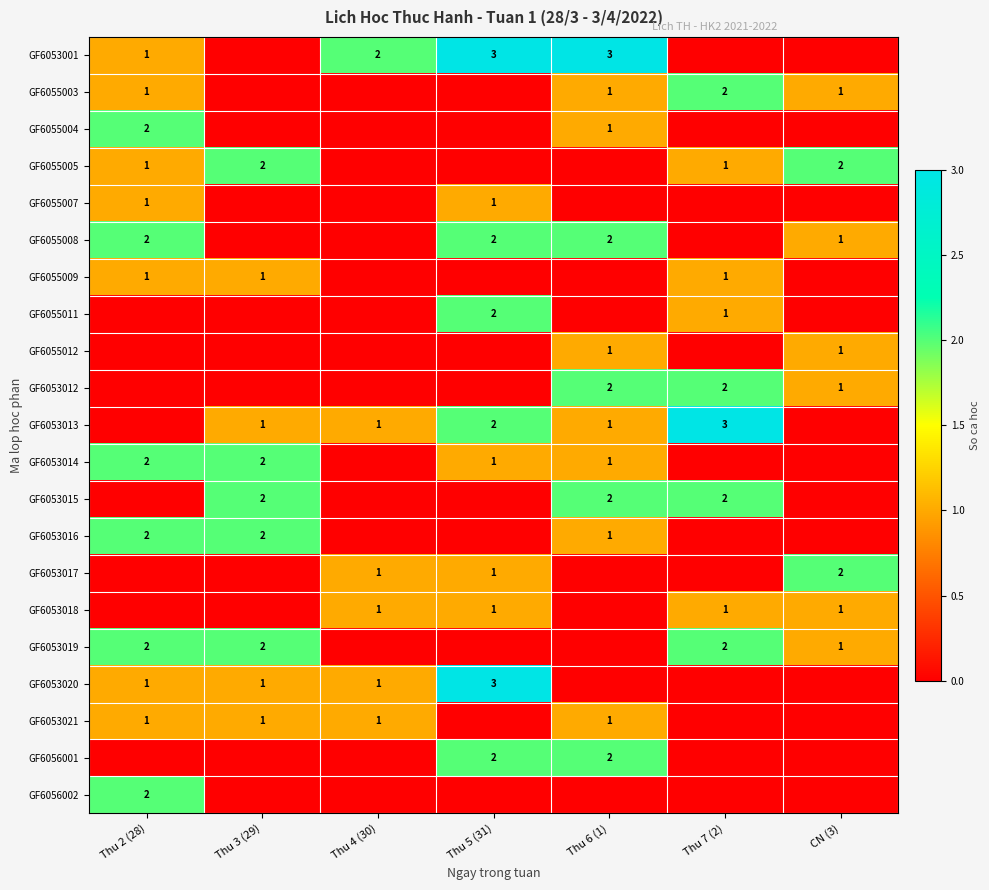

Which has a higher value, CN (3) or Thu 4 (30)?

Thu 4 (30)